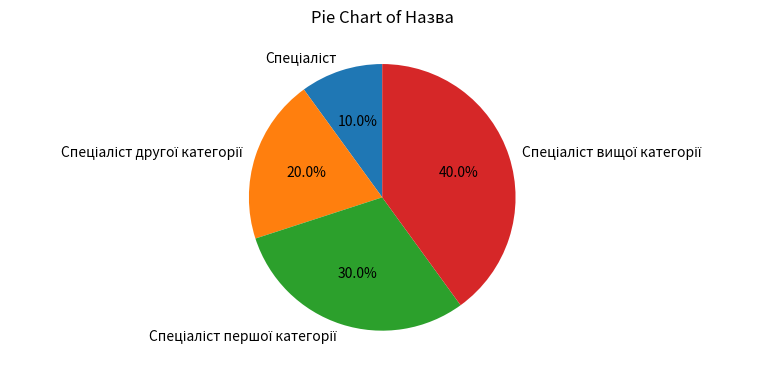

To the nearest percent, what is the average slice percentage?

25%